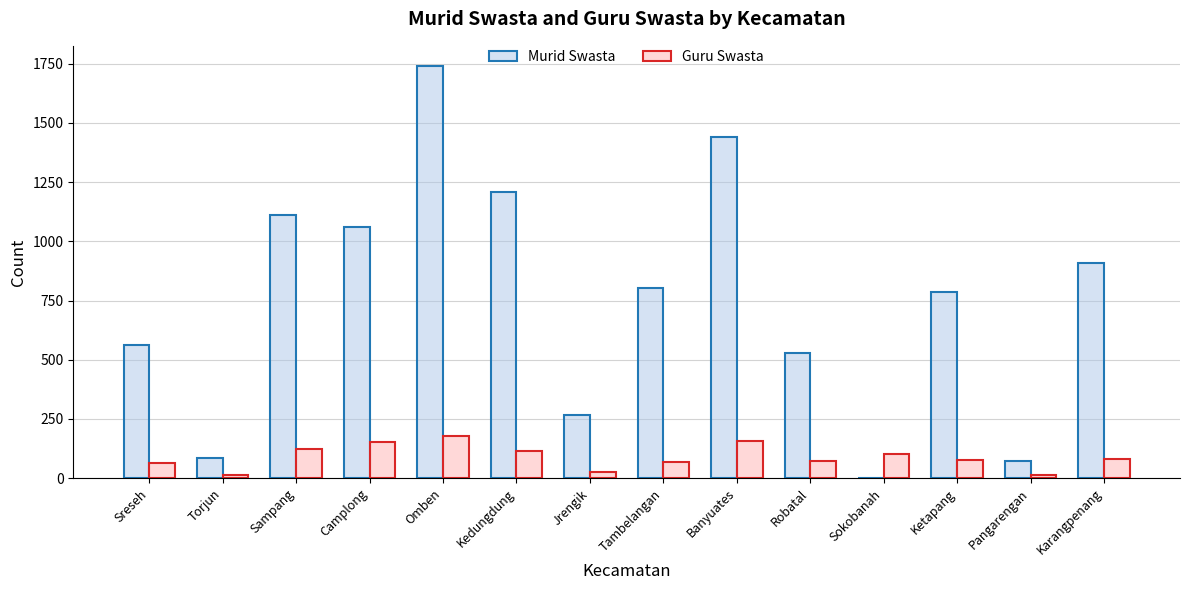

What is the sum of all Murid Swasta values?

10568